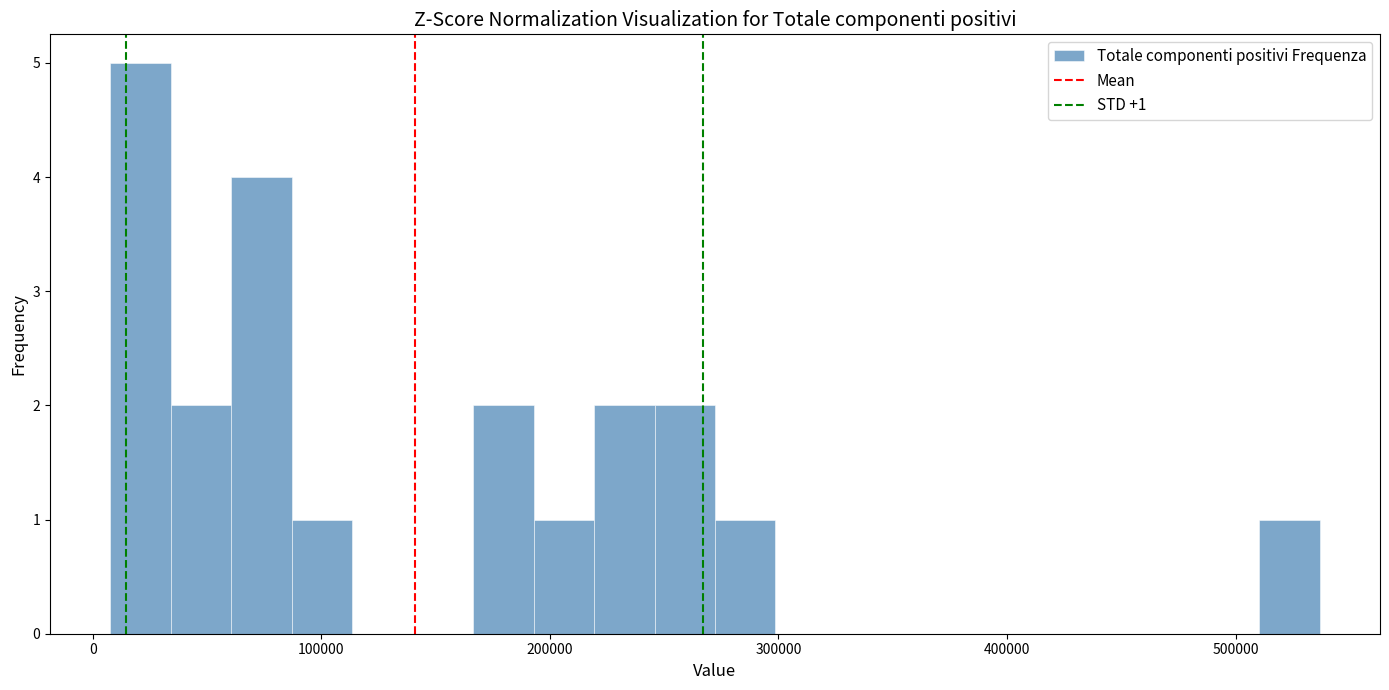

Around what value on the x-axis is the tallest bar? Give the approximate position of its centre, as read against the axis.

20000